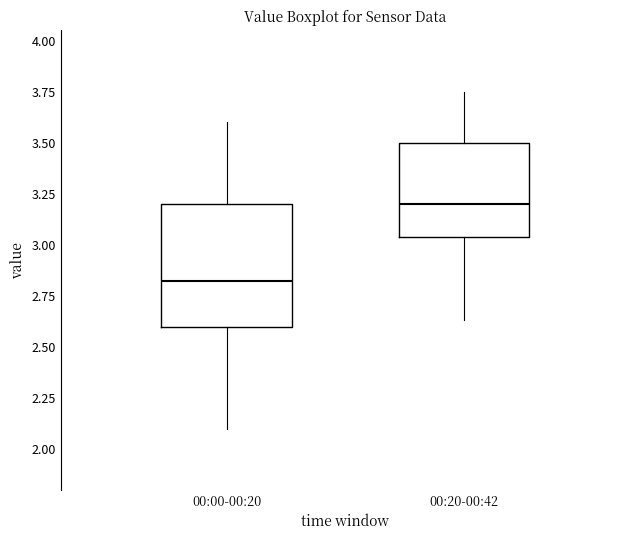

Reading left to right, read every box against the y-axis: the position of its median line, the range the box covers, and the ends of its whiskers. The values are not printed on the chart, so give them approximately, as read against the axis.

00:00-00:20: median 2.85, box 2.60 to 3.20, whiskers 2.10 to 3.60
00:20-00:42: median 3.20, box 3.05 to 3.50, whiskers 2.65 to 3.75